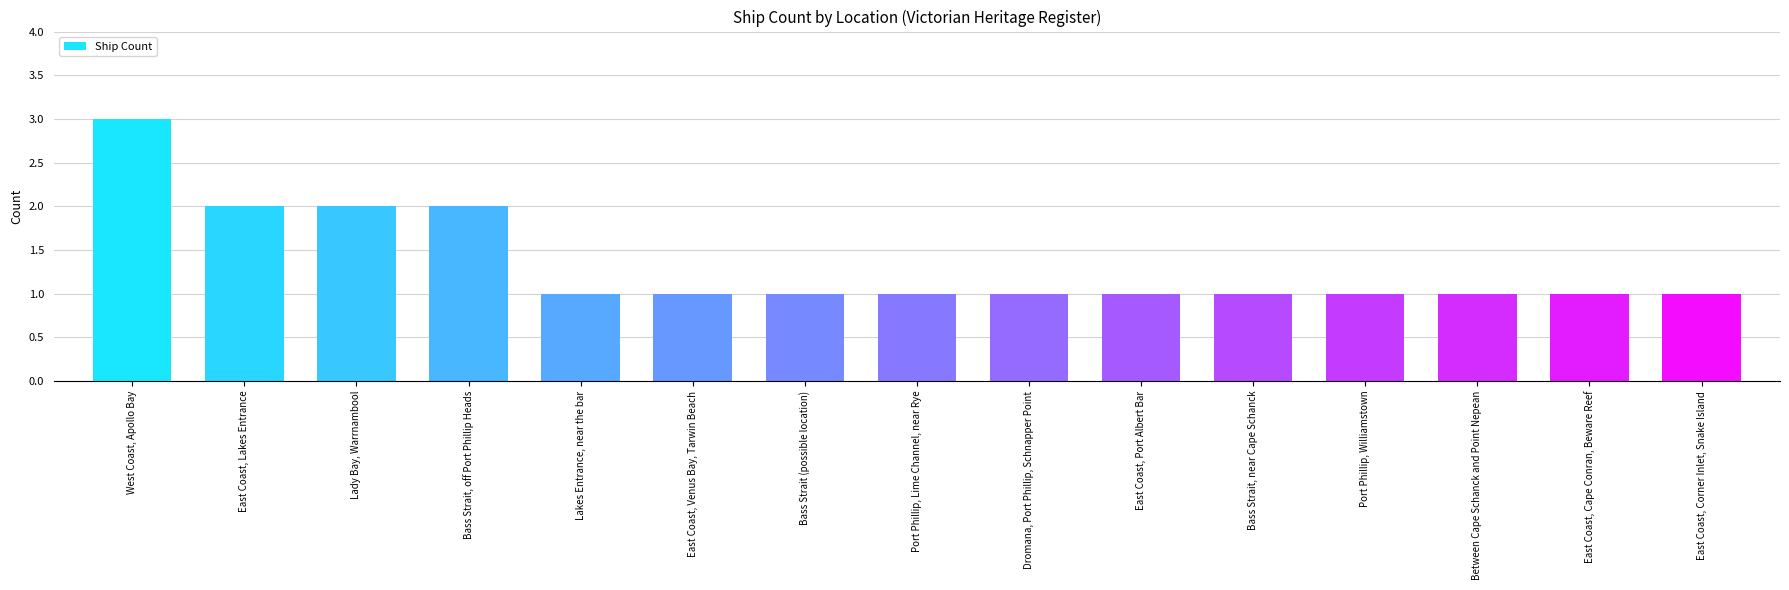

What is the sum of all values?

20